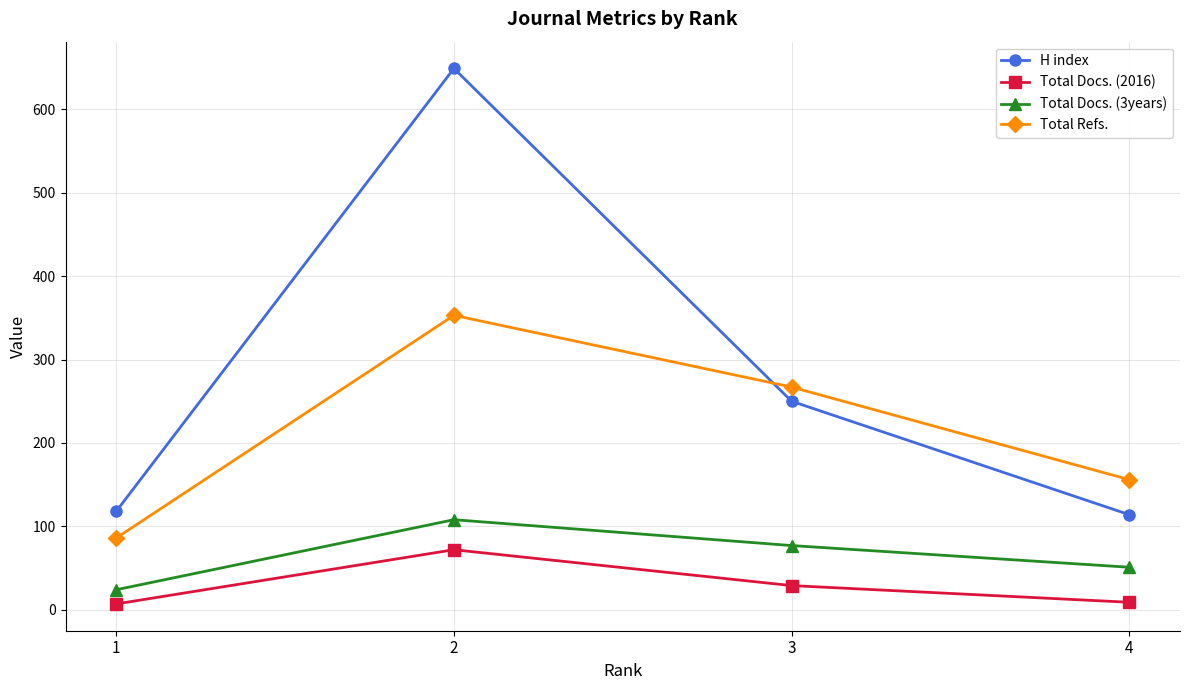

What is the difference between the Total Docs. (2016) values at 4 and 2?

63